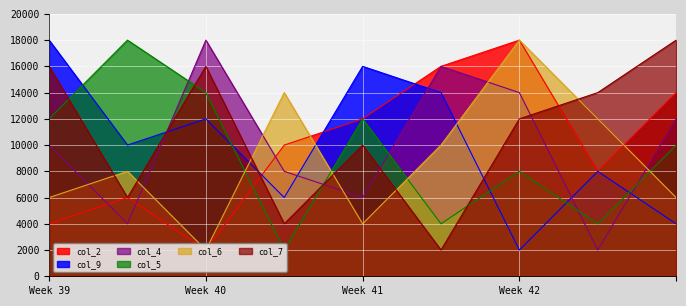

Reading left to right, what are all the values shown in this chart?

col_2: 4000	6000	2000	10000	12000	16000	18000	8000	14000
col_9: 18000	10000	12000	6000	16000	14000	2000	8000	4000
col_4: 10000	4000	18000	8000	6000	16000	14000	2000	12000
col_5: 12000	18000	14000	2000	12000	4000	8000	4000	10000
col_6: 6000	8000	2000	14000	4000	10000	18000	12000	6000
col_7: 16000	6000	16000	4000	10000	2000	12000	14000	18000